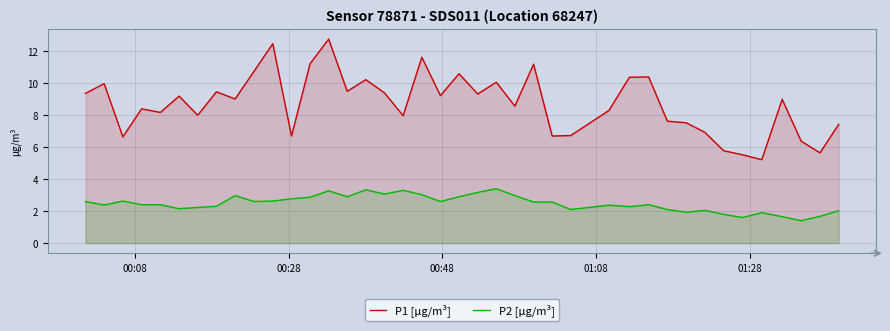

How many interior local peaks does the P2 [µg/m³] series have?

10